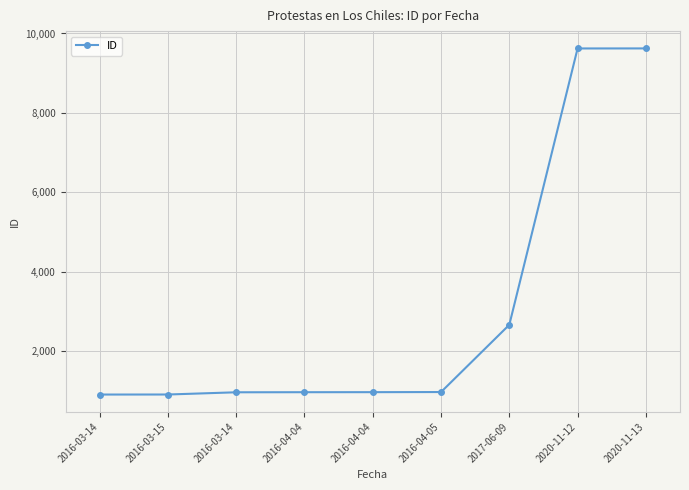

What is the sum of the values at 2016-03-14 and 2020-11-12?

10533